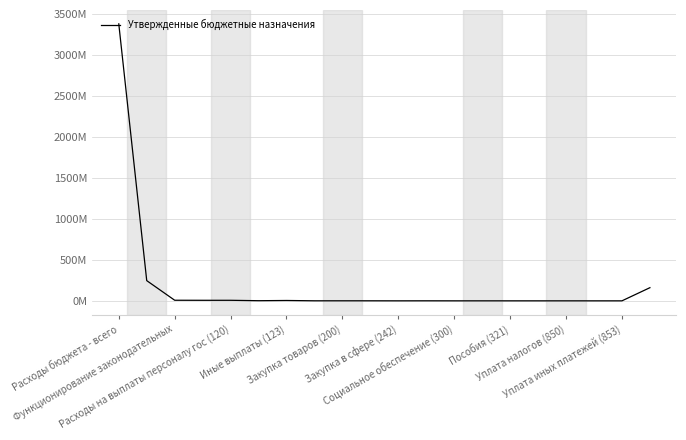

Is this an area chart (filled region under the line)?

No